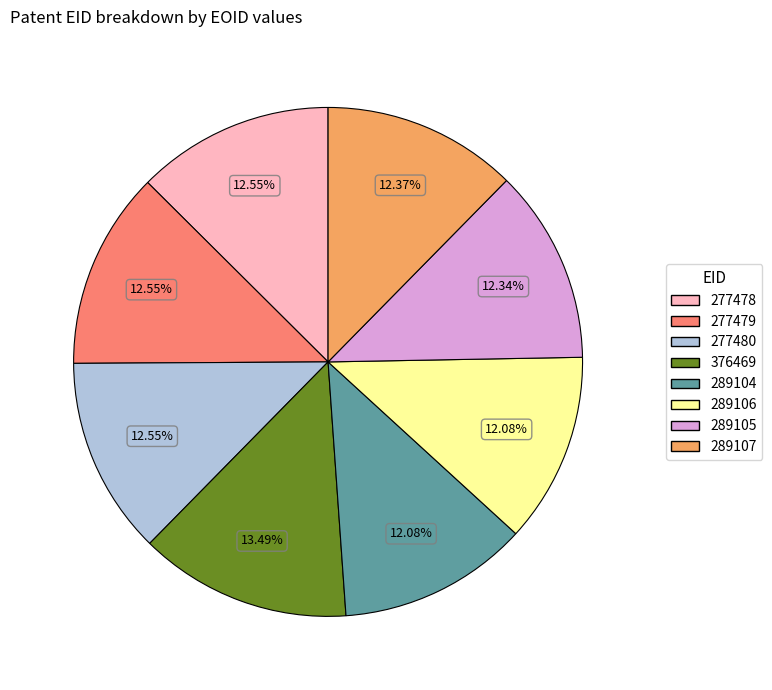

Does 289105 represent more than half of the total?

No